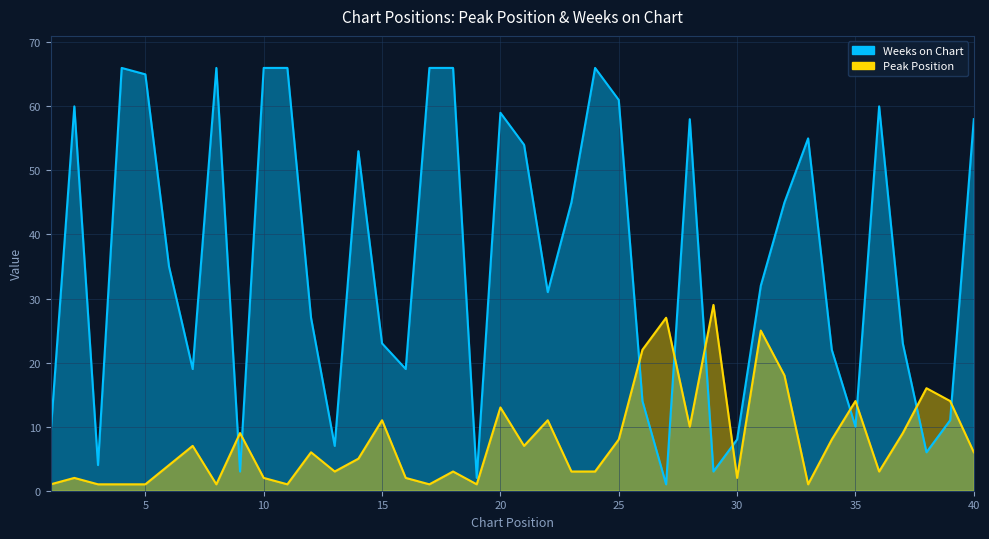

What is the greatest value displayed?

66